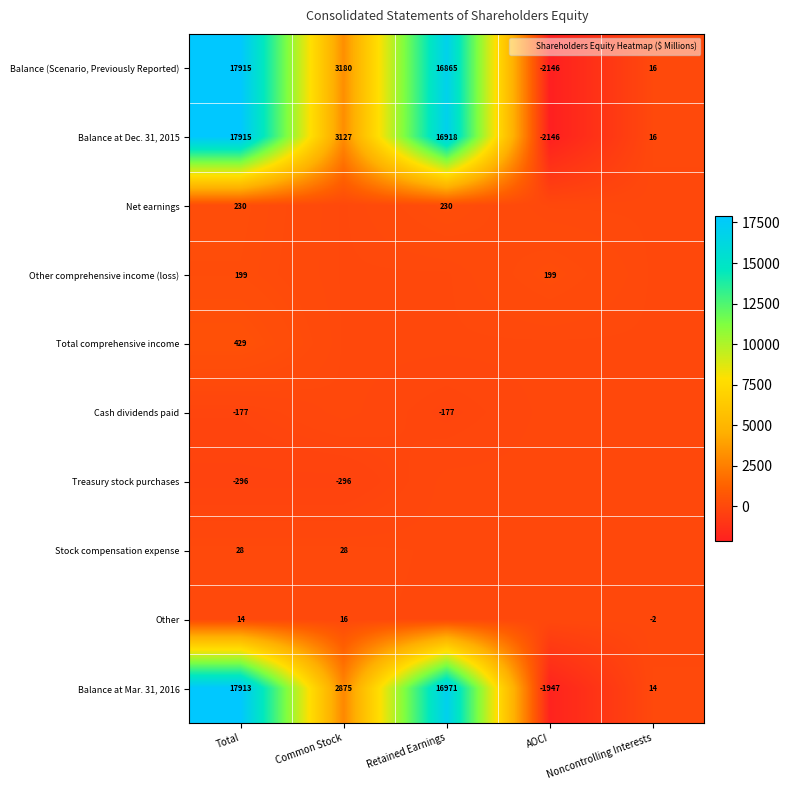

At which category is the sum across all series the highest?

Total